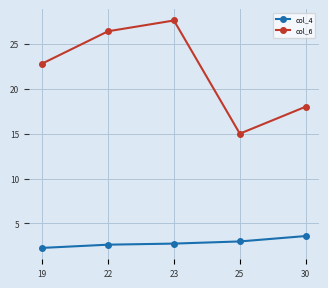

What are all the series names shown in the legend?

col_4, col_6